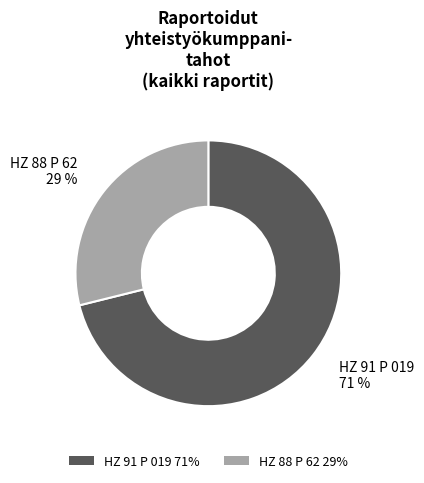

True or false: HZ 88 P 62 accounts for 29% of the total.

True